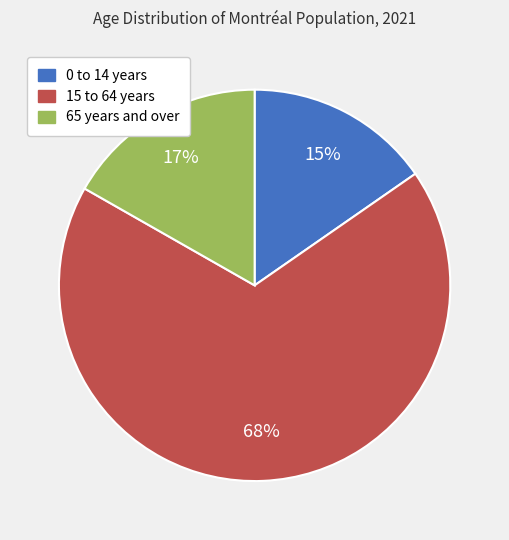

Combined, do 65 years and over and 15 to 64 years account for over 50%?

Yes